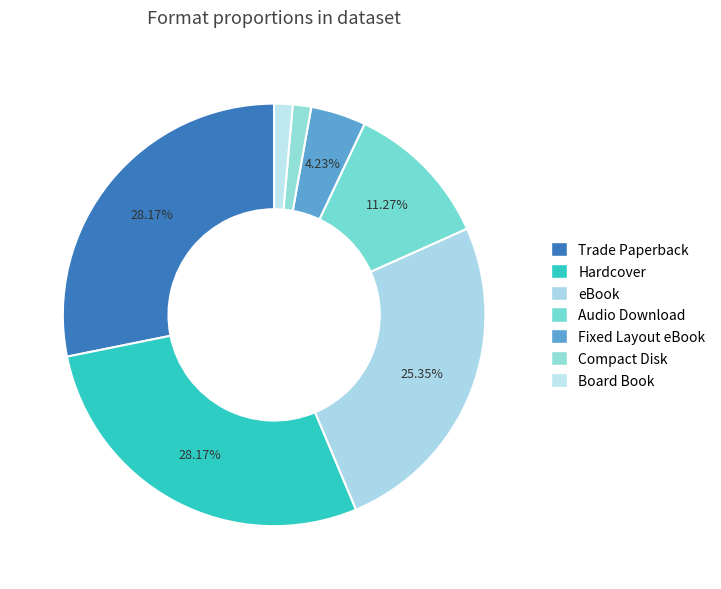

How many slices are in this pie chart?

7